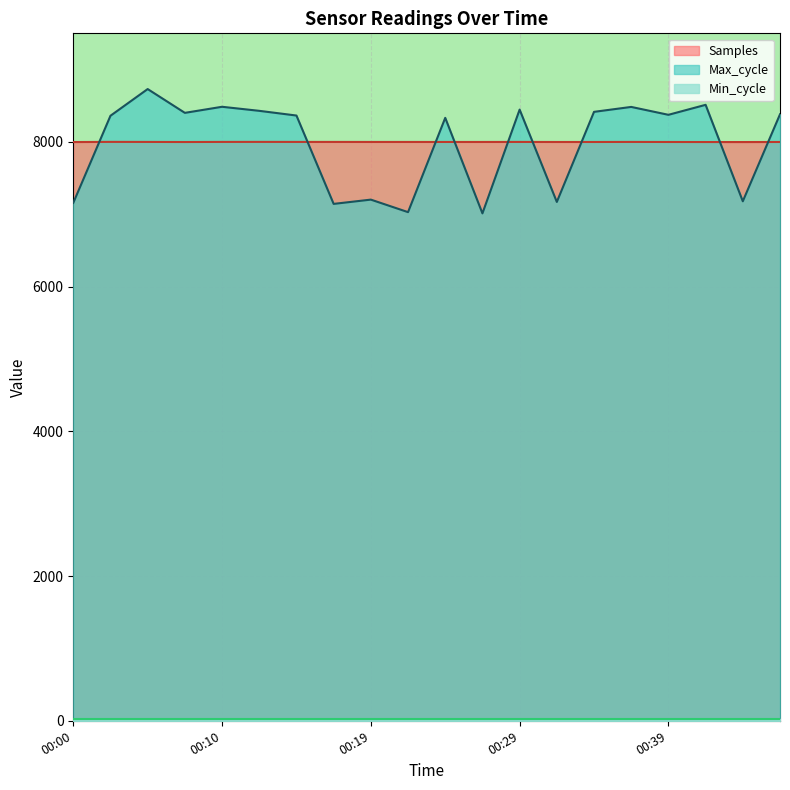

How many intersections are there between Samples and Max_cycle?

9